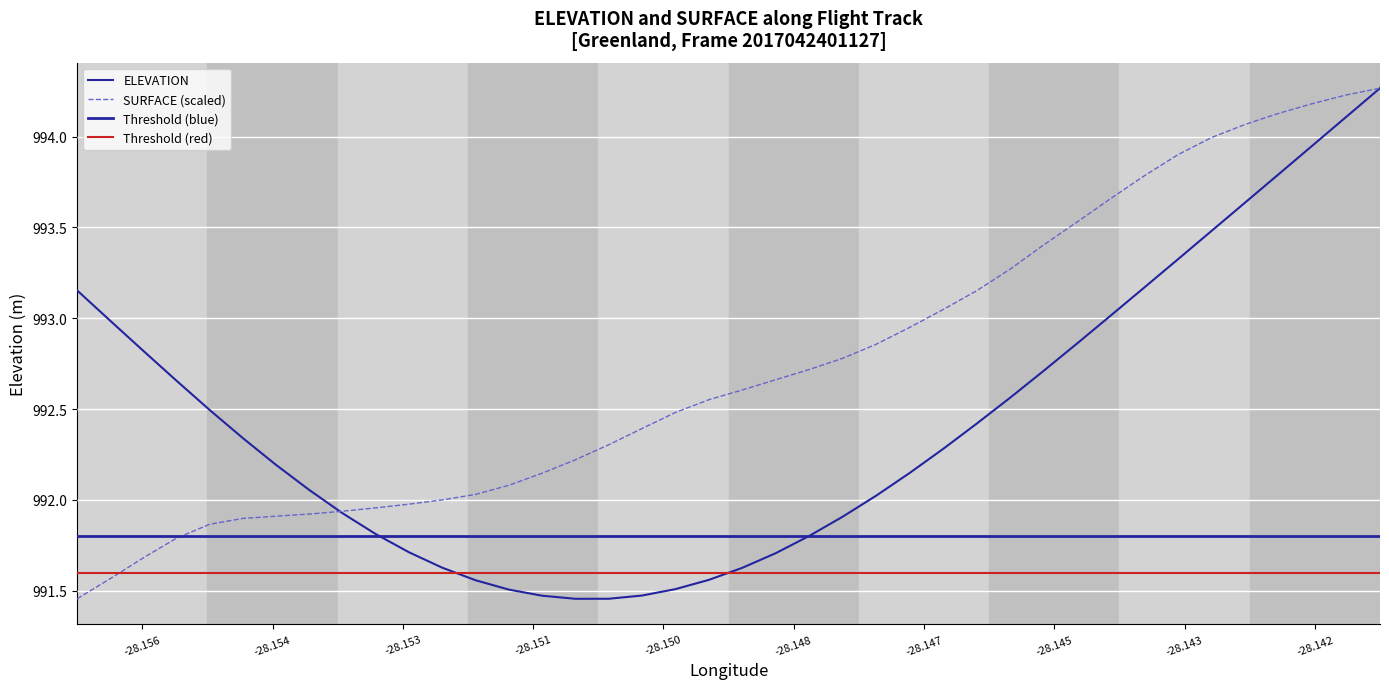

Is this an area chart (filled region under the line)?

No